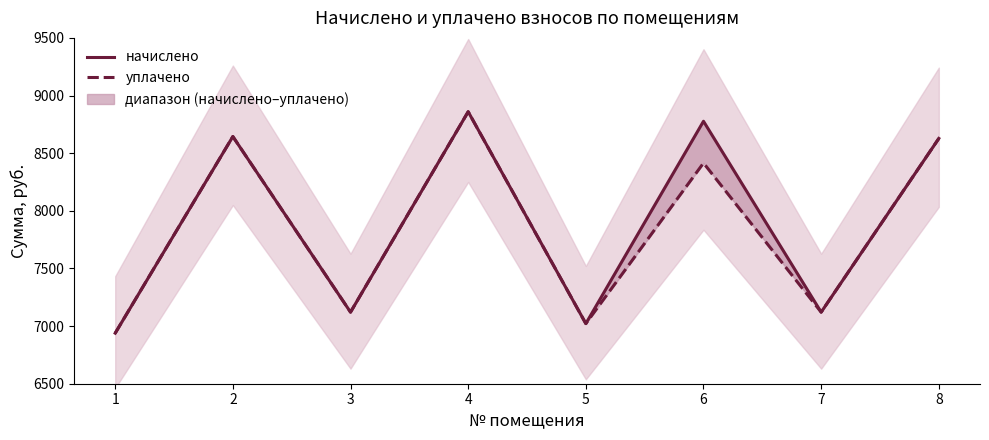

Which series has the largest range (max minus min)?

начислено